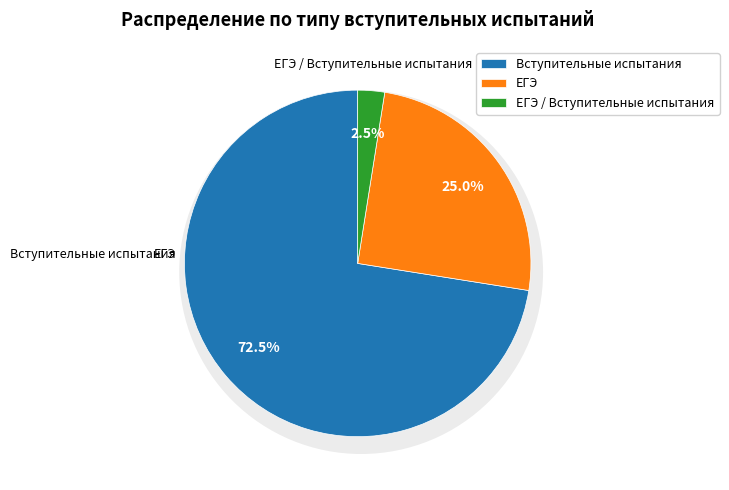

To the nearest percent, what is the difference between the Вступительные испытания and ЕГЭ / Вступительные испытания slice percentages?

70%